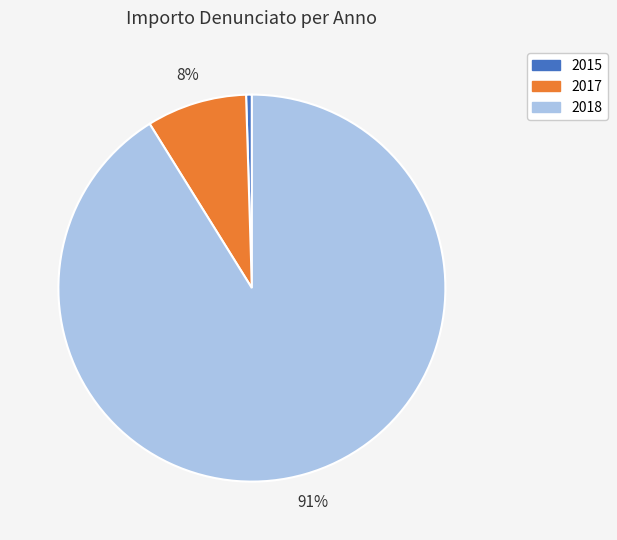

How many segments does this pie chart have?

3